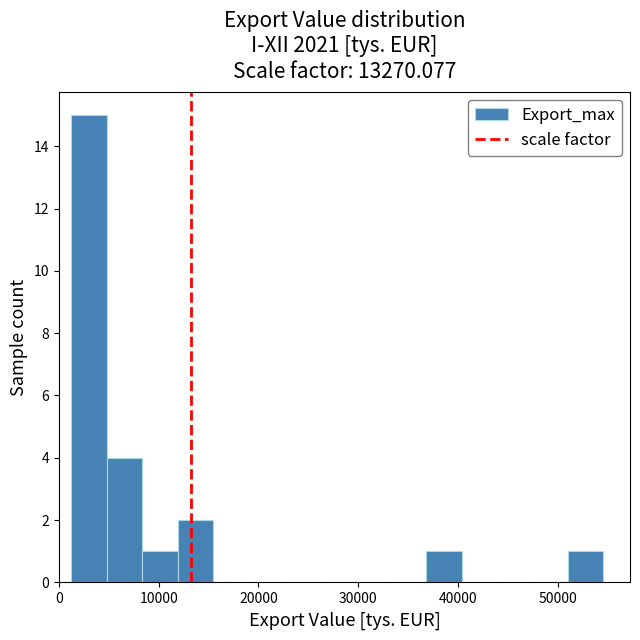

Around what value on the x-axis is the tallest bar? Give the approximate position of its centre, as read against the axis.

3000